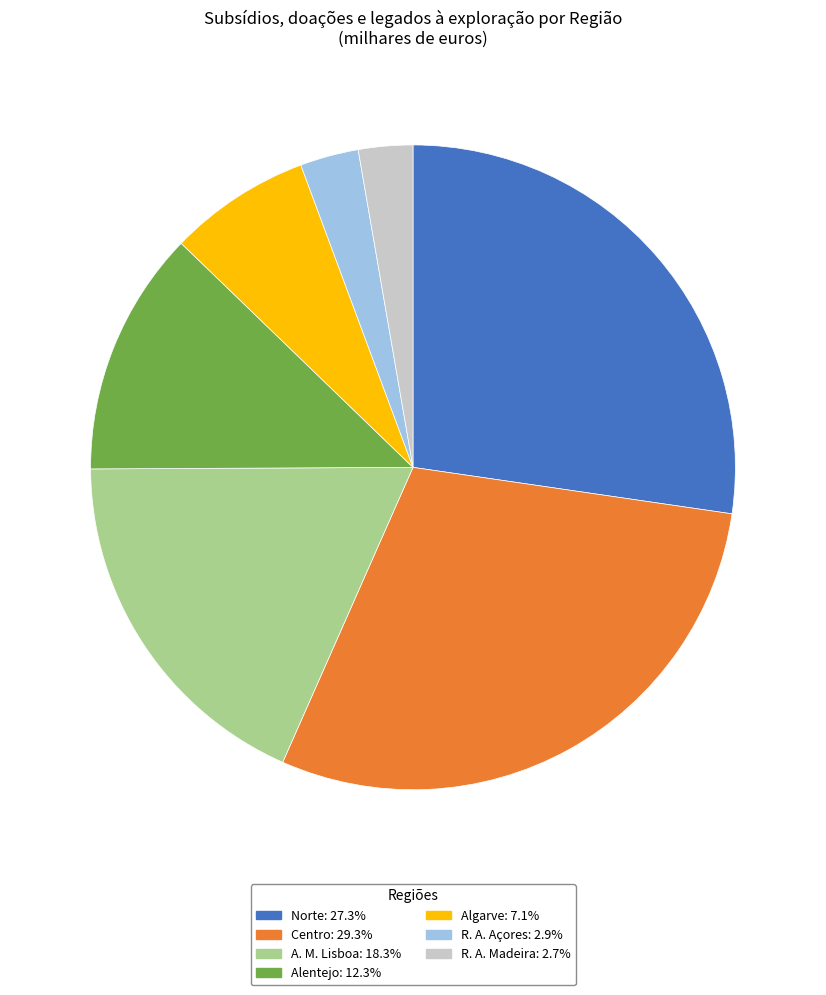

Is there a majority slice in this chart?

No